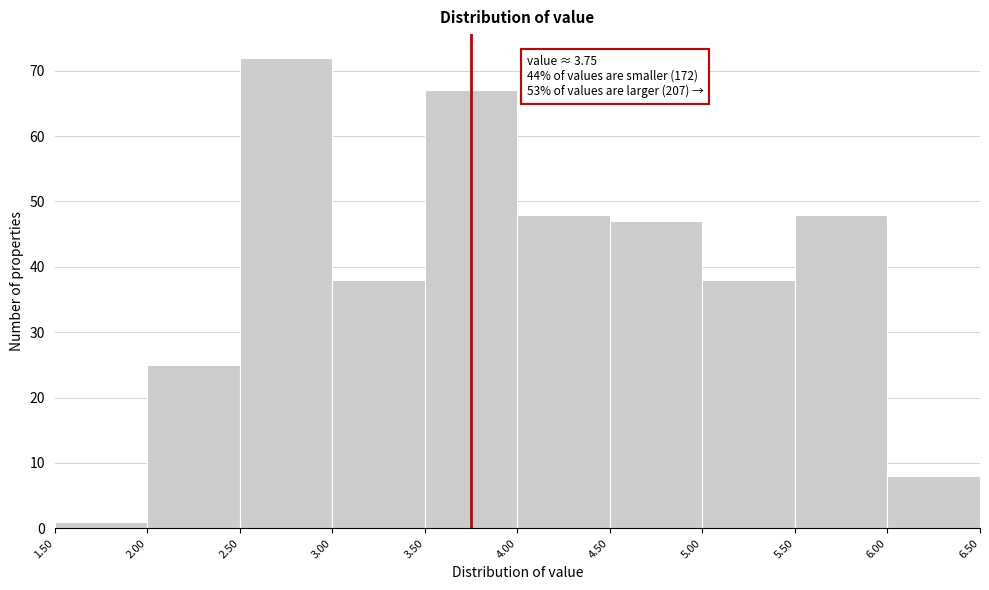

Over which range of the x-axis is the bar tallest?

2.50 to 3.00